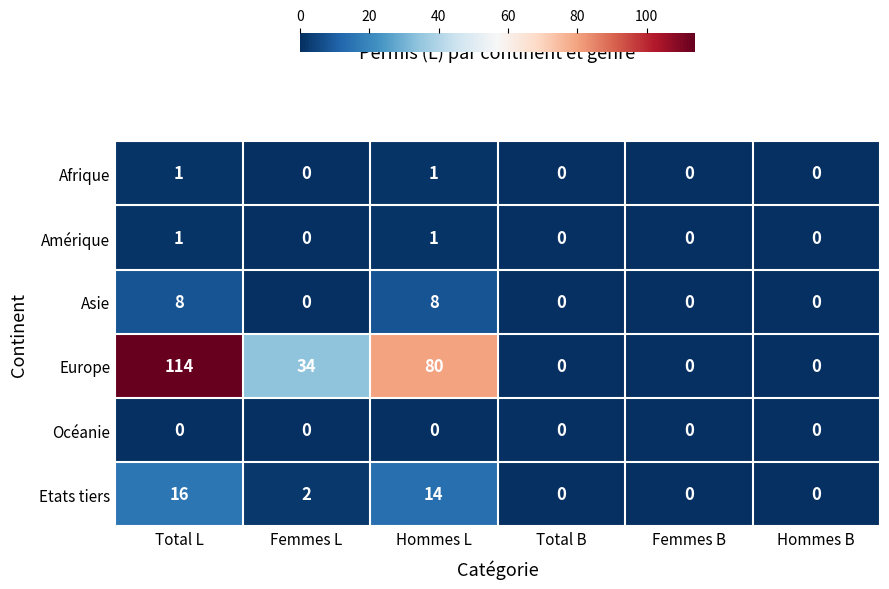

At which category is the sum across all series the highest?

Total L